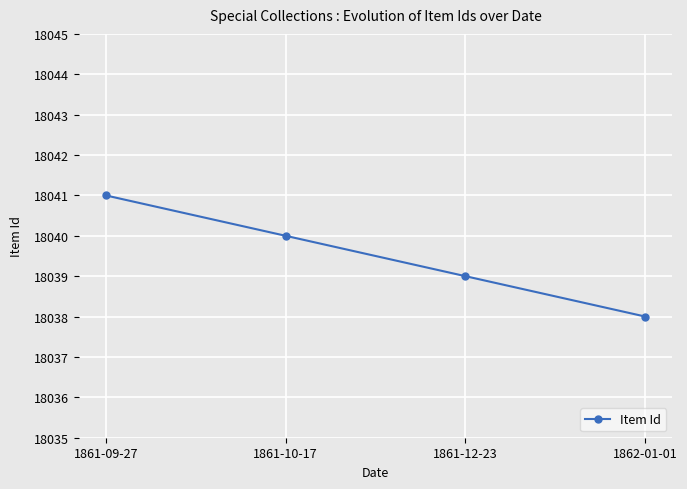

Reading left to right, what are all the values shown in this chart?

18041	18040	18039	18038